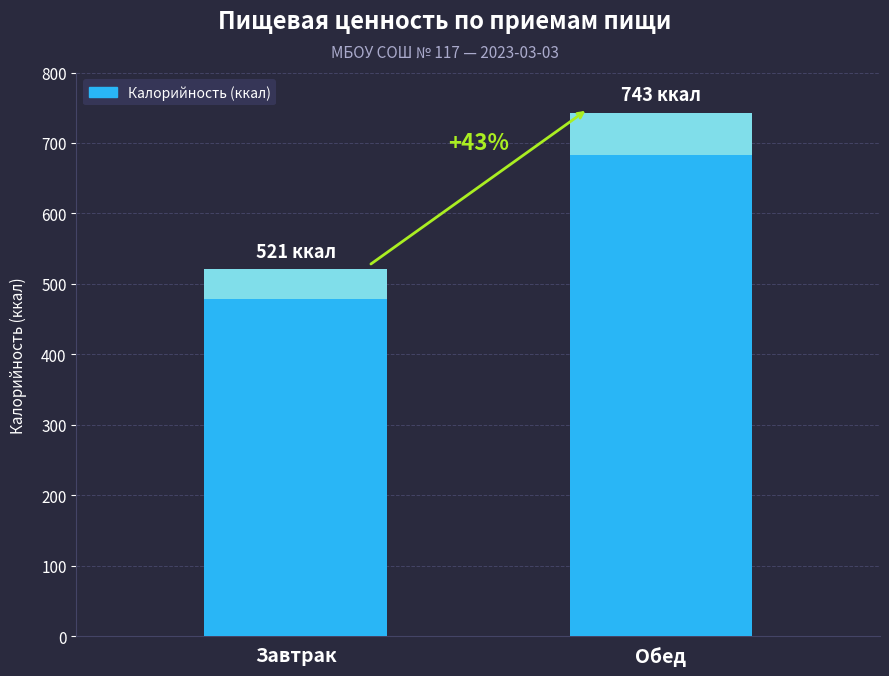

List the labels in order of value, largest first.

Обед, Завтрак